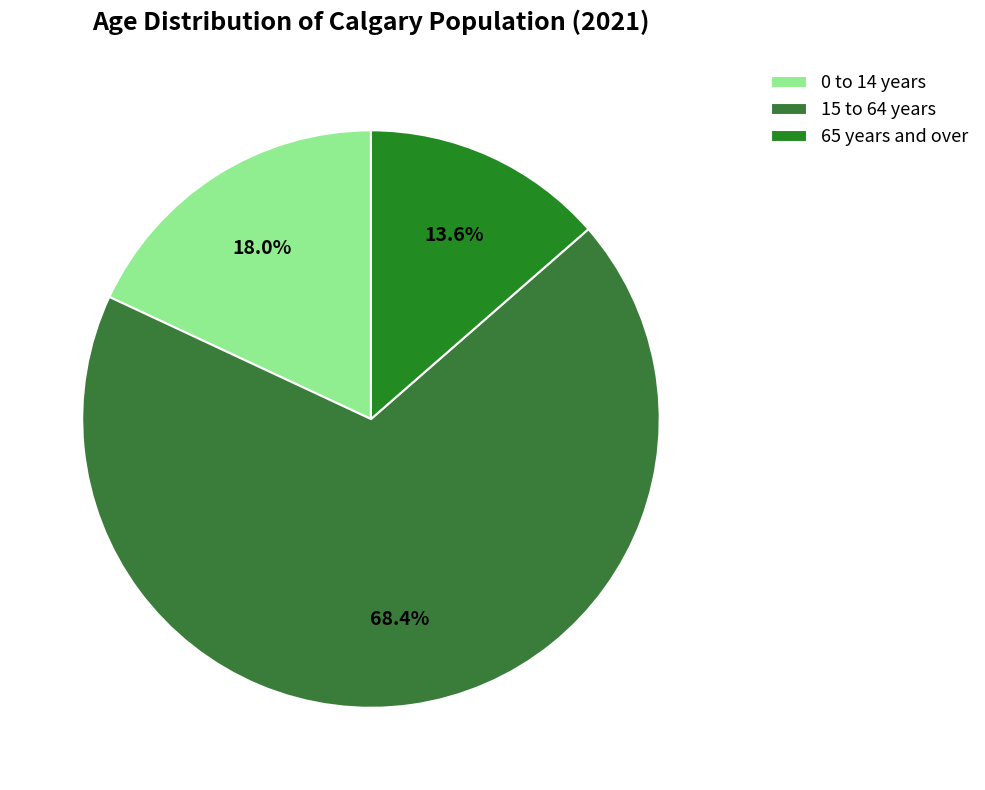

How many slices are in this pie chart?

3